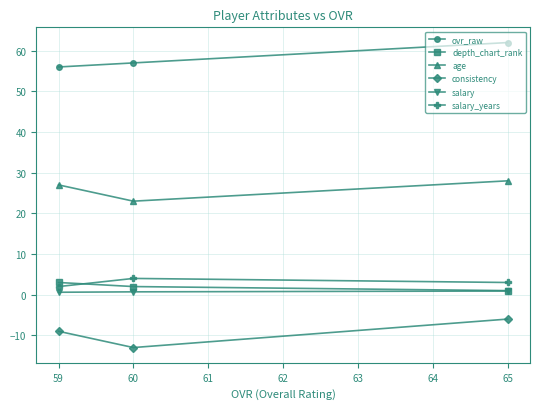

What are all the series names shown in the legend?

ovr_raw, depth_chart_rank, age, consistency, salary, salary_years